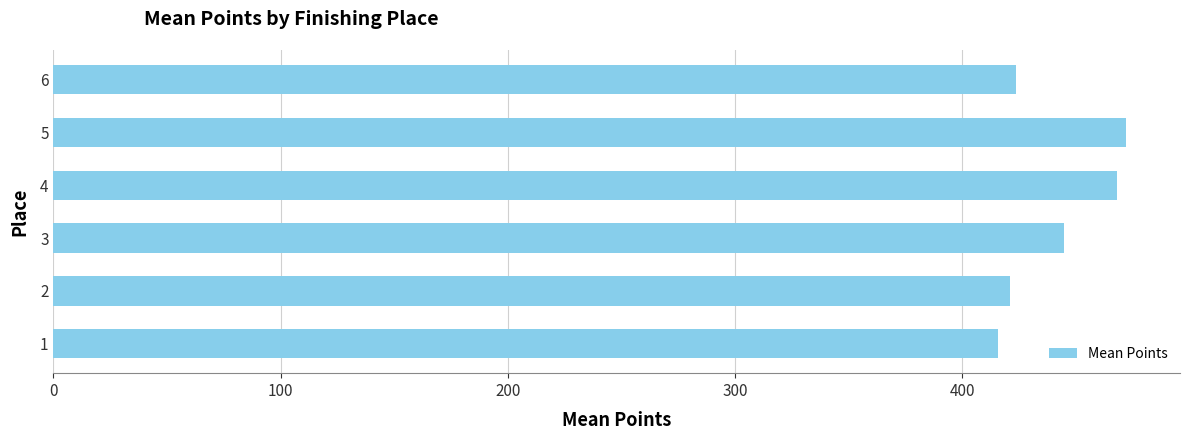

At which category does the chart reach its peak across all series?

5